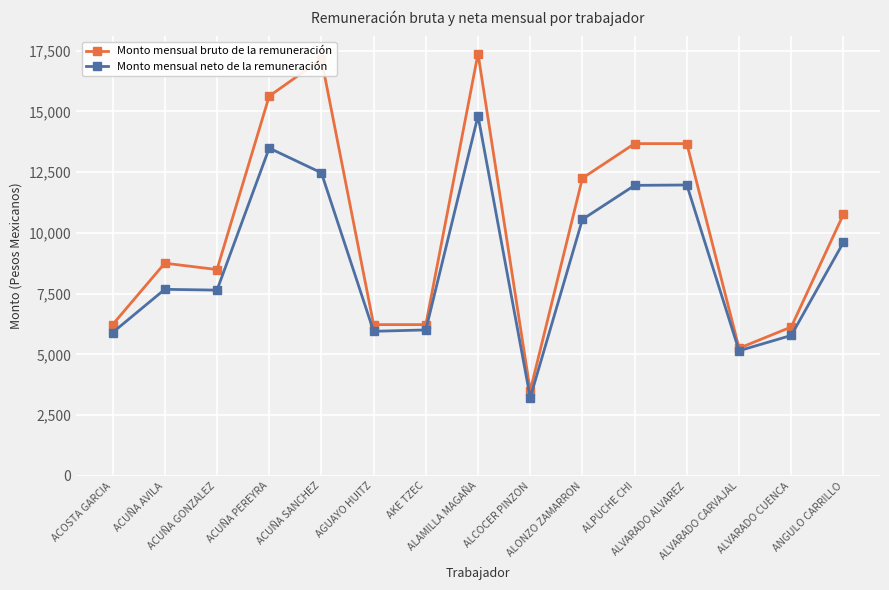

True or false: Monto mensual neto de la remuneración has more than 1 interior local peaks.

True